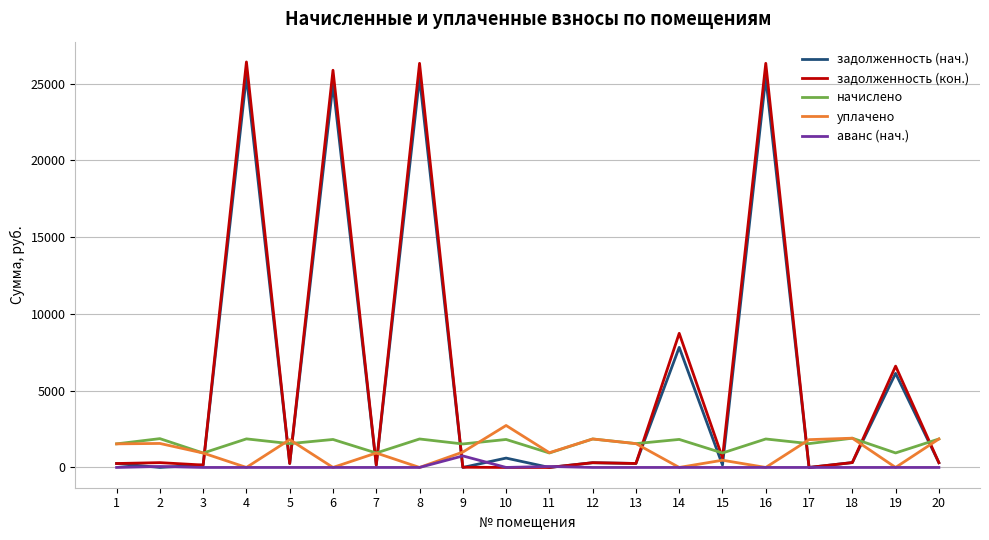

What is the total value across all series at 4?

53739.8